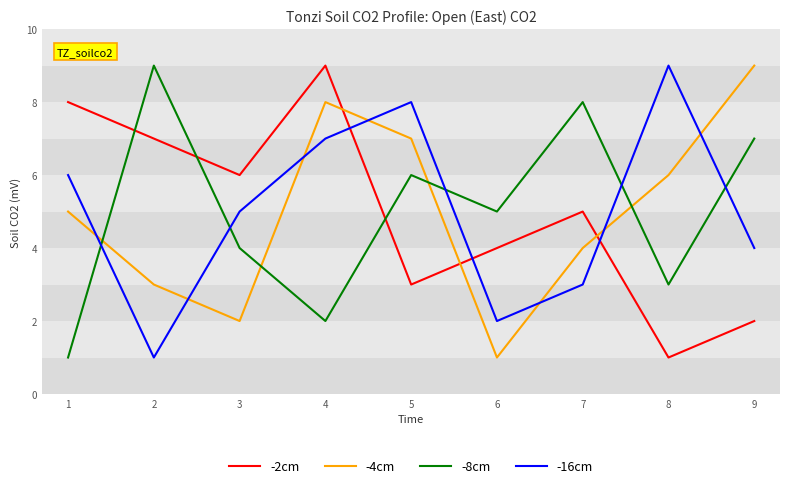

What is the maximum value shown in the chart?

9